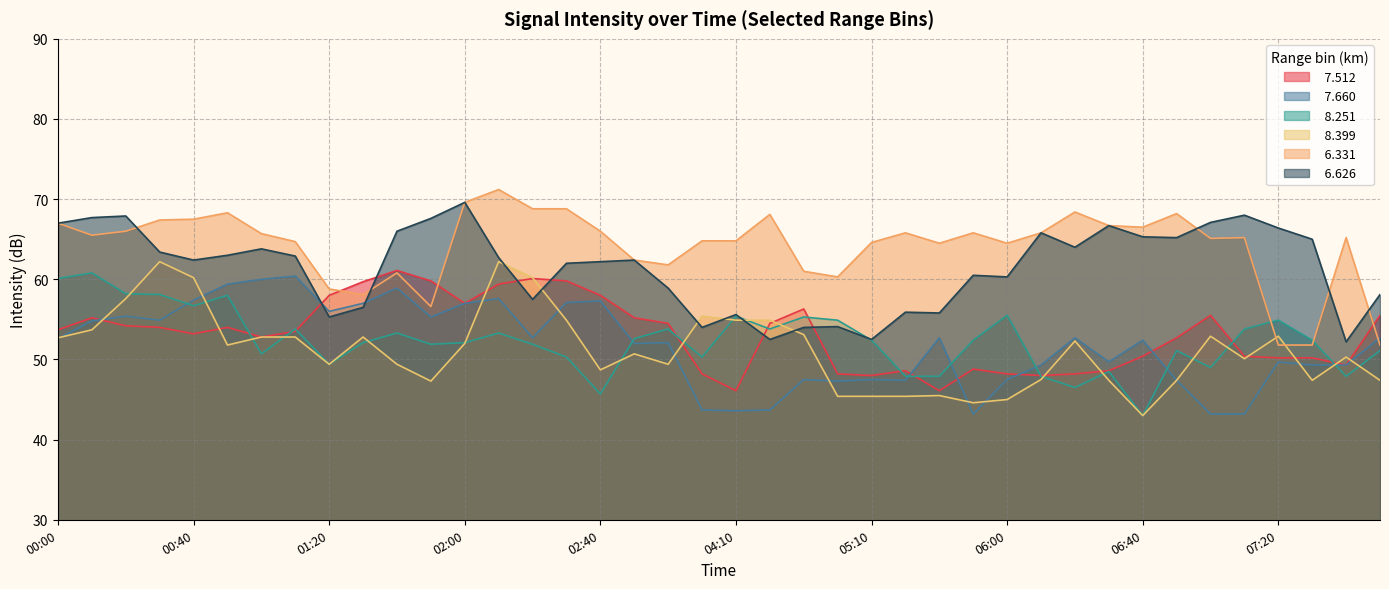

At which category is the sum across all series the highest?

02:10